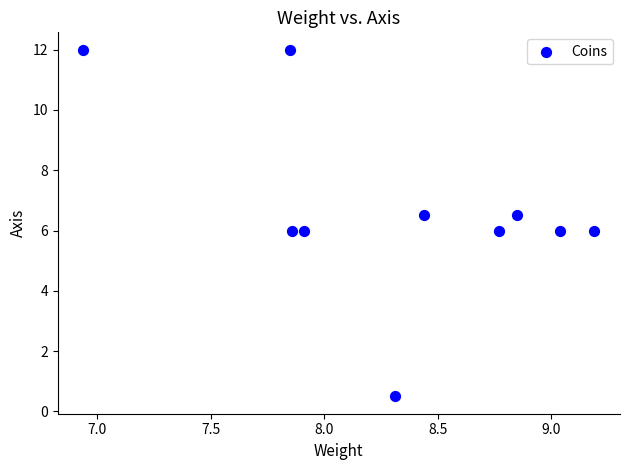

What is the range of X values (max minus min)?

2.2